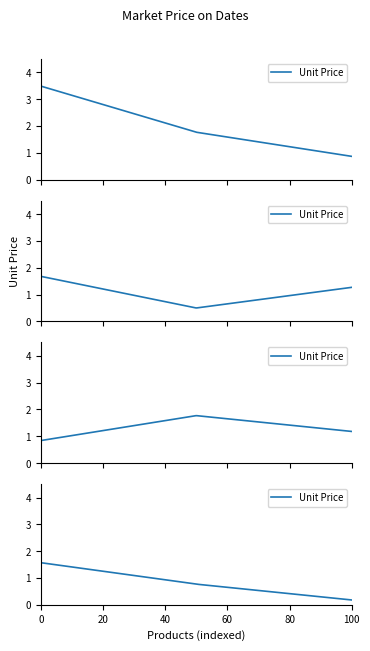

What is the sum of all values?

15.9